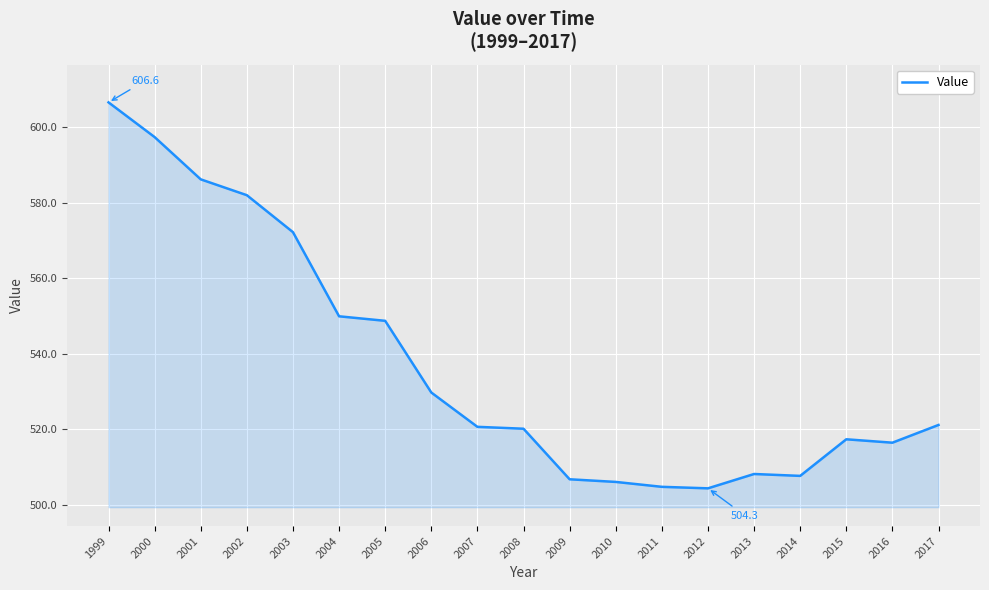

What is the smallest value displayed?

504.3